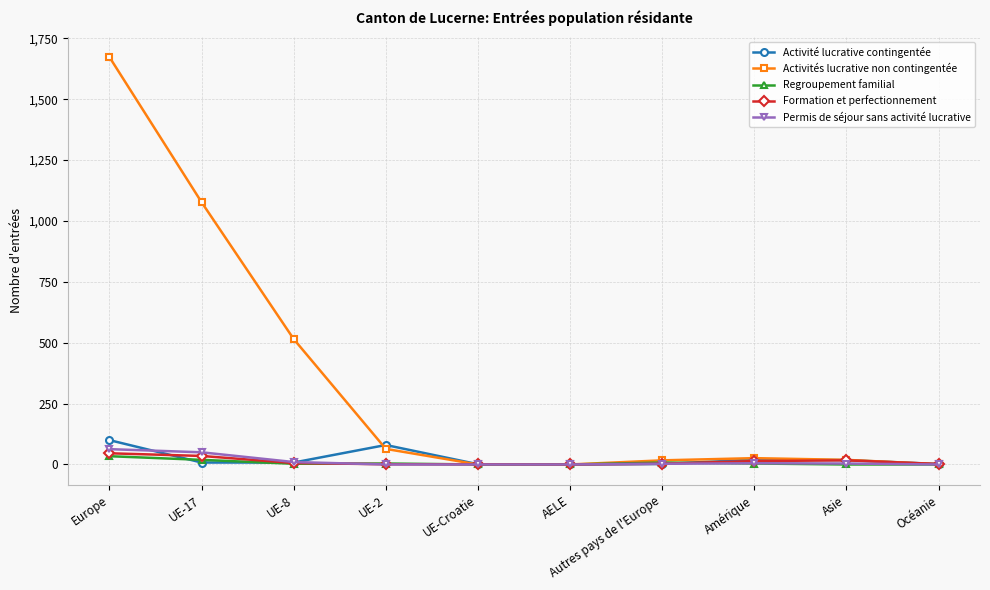

What is the difference between the Permis de séjour sans activité lucrative values at Autres pays de l'Europe and Europe?

60